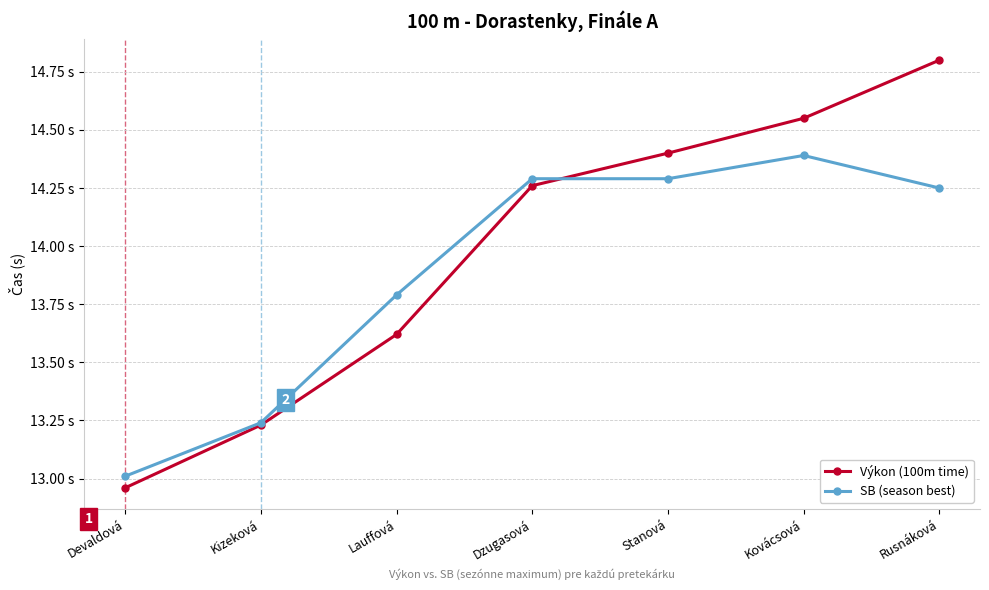

Rank the series by their maximum value, from lowest to highest.

SB (season best), Výkon (100m time)